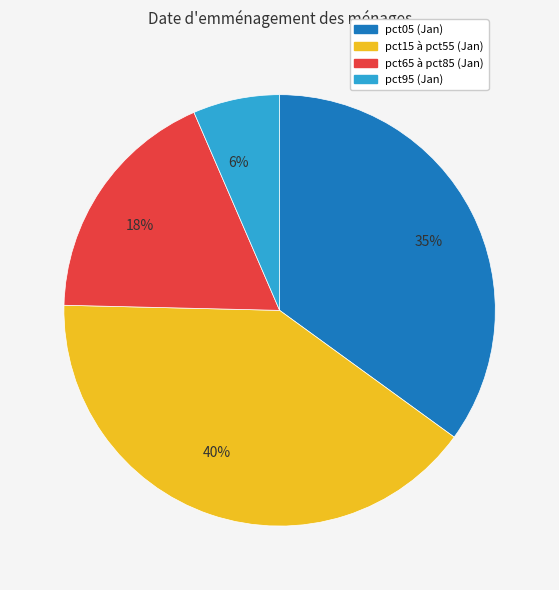

How many slices are in this pie chart?

4